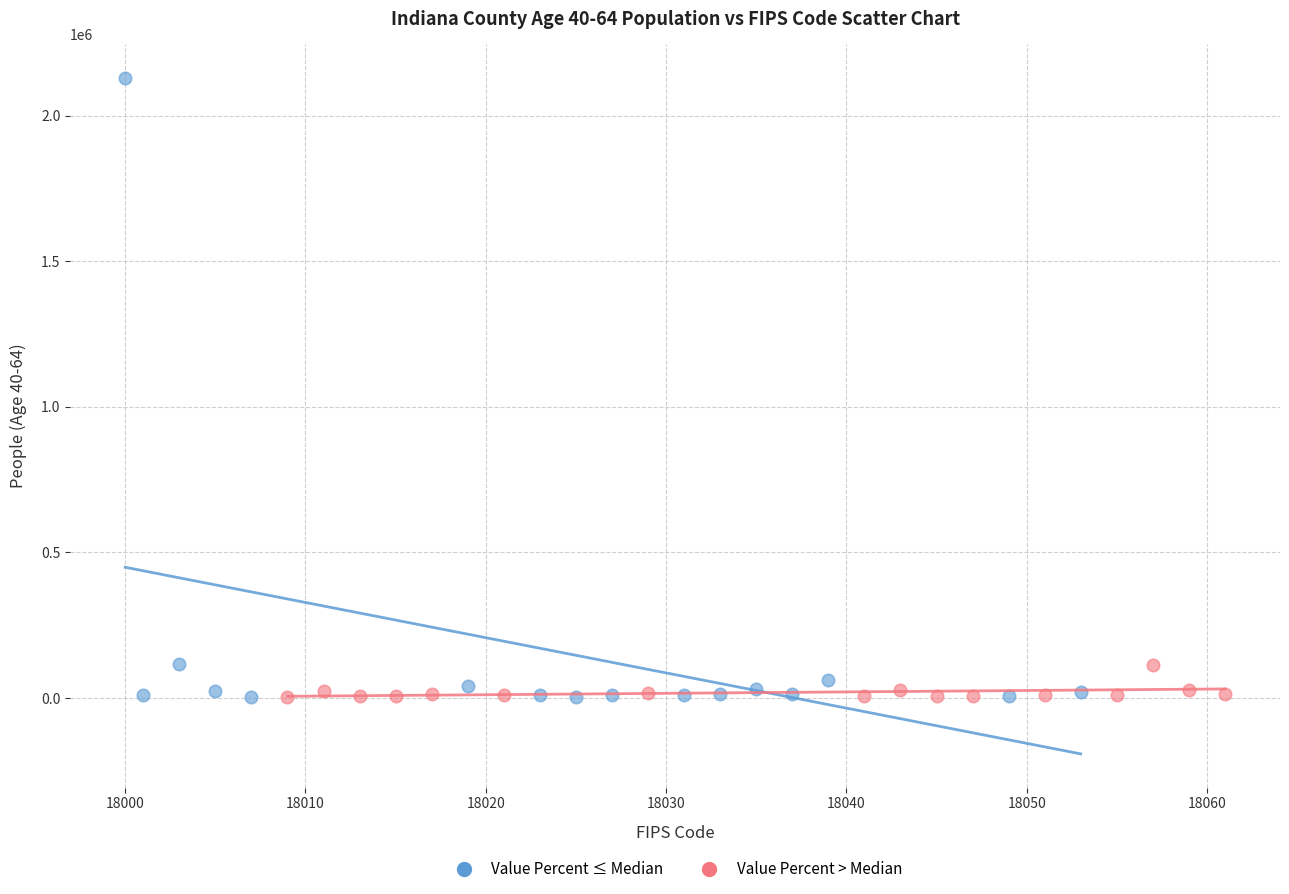

Which series contains the highest Y value?

Value Percent ≤ Median